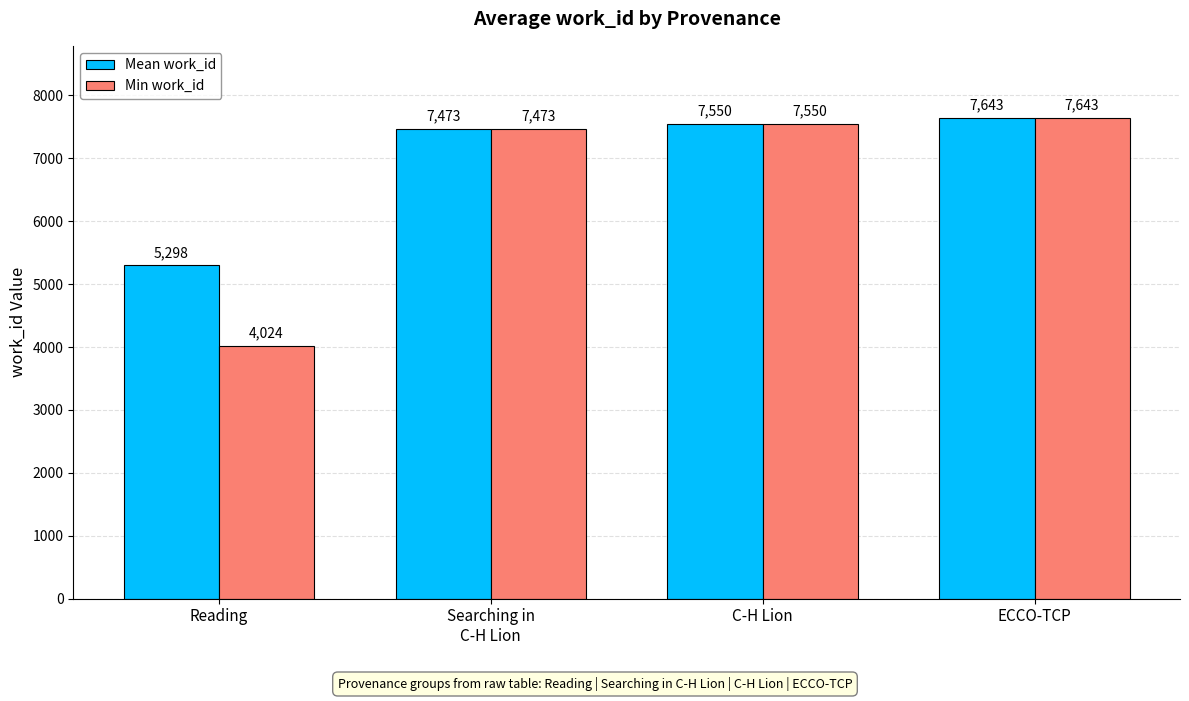

Is it true that Min work_id equals 13286 at ECCO-TCP?

False